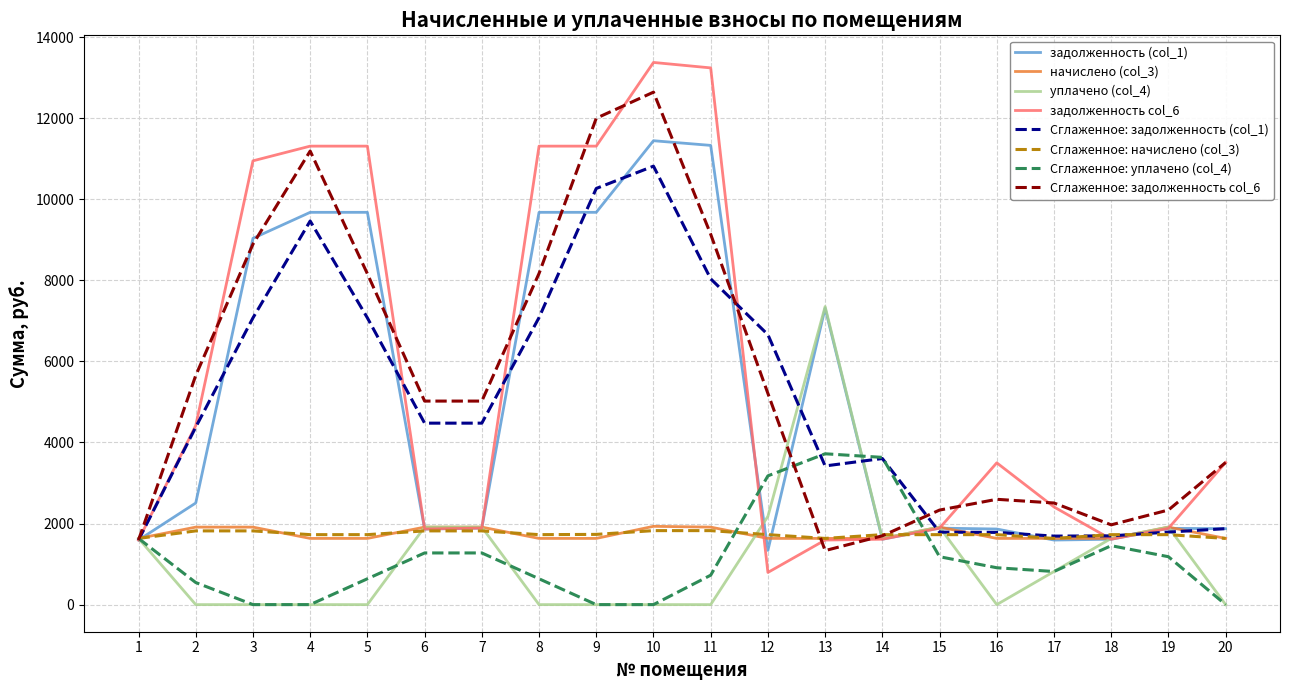

Does the chart have visible grid lines?

Yes